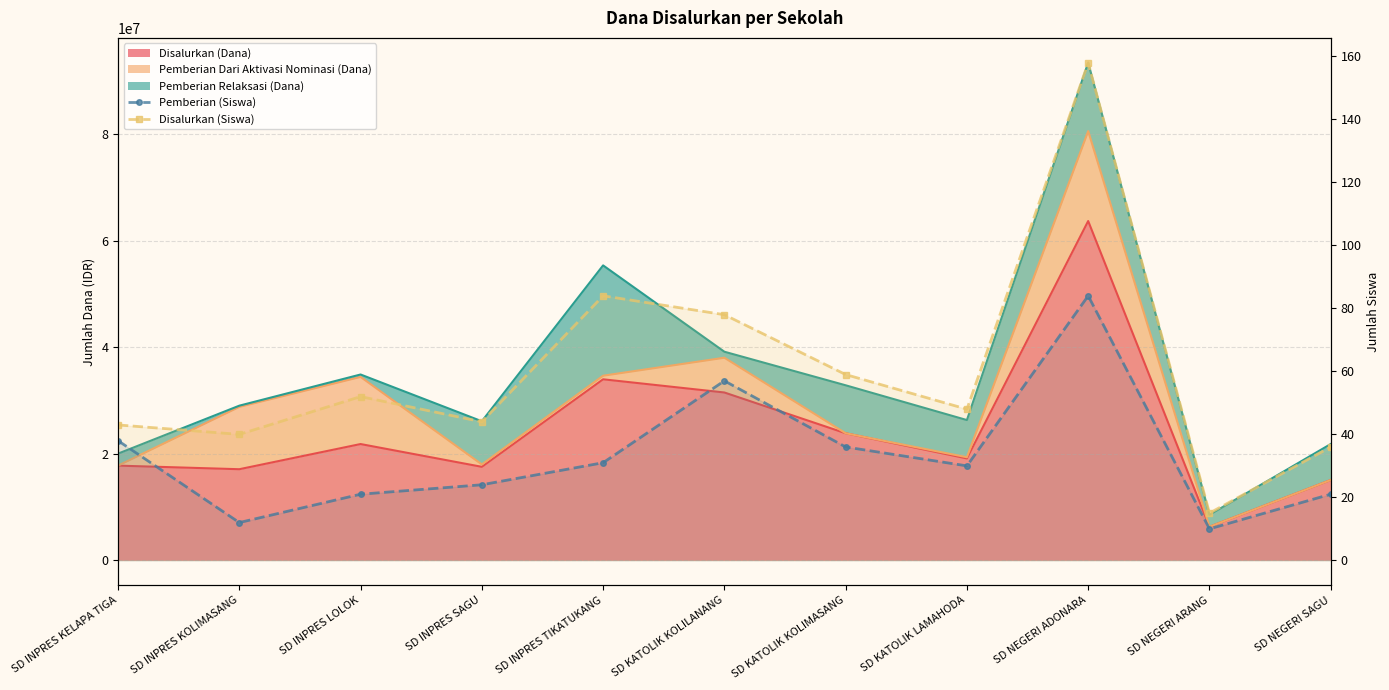

How many lines are shown in the chart?

2